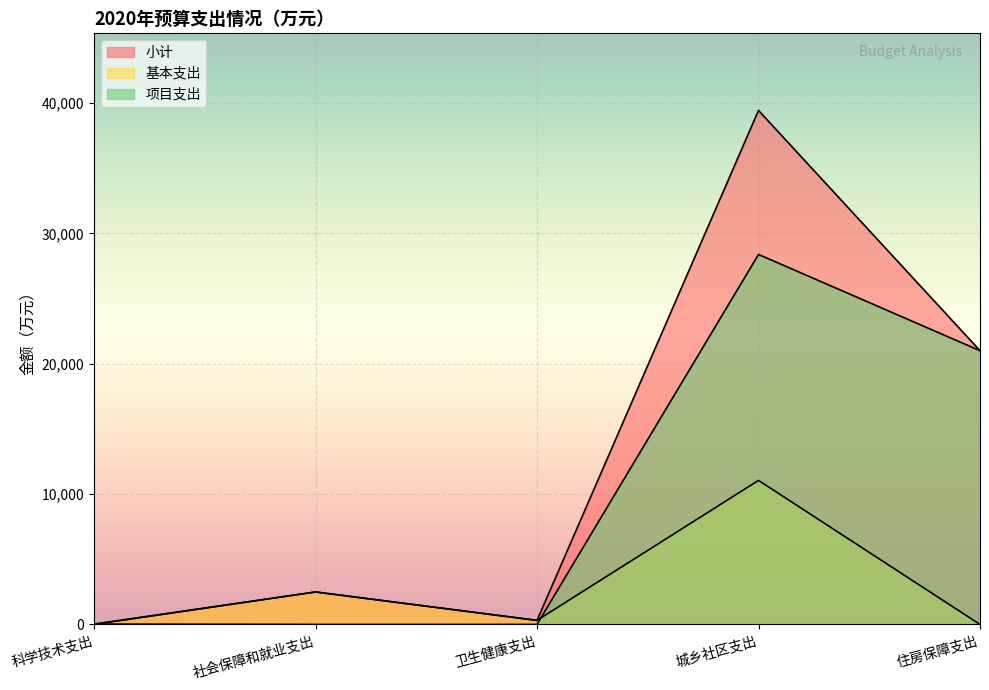

Reading left to right, transcribe all the data shown in this chart.

小计: 科学技术支出=28.0	社会保障和就业支出=2490.0	卫生健康支出=309.5	城乡社区支出=39428.3	住房保障支出=21000.0
基本支出: 科学技术支出=0.0	社会保障和就业支出=2490.0	卫生健康支出=309.5	城乡社区支出=11048.3	住房保障支出=0.0
项目支出: 科学技术支出=28.0	社会保障和就业支出=0.0	卫生健康支出=0.0	城乡社区支出=28380.0	住房保障支出=21000.0